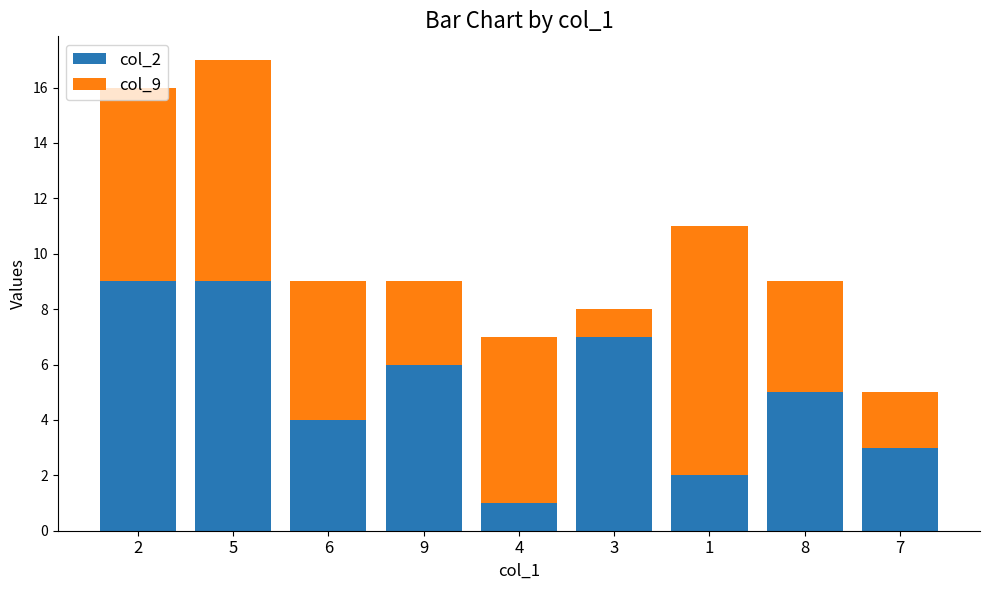

What is the approximate value of col_2 at 7?

3